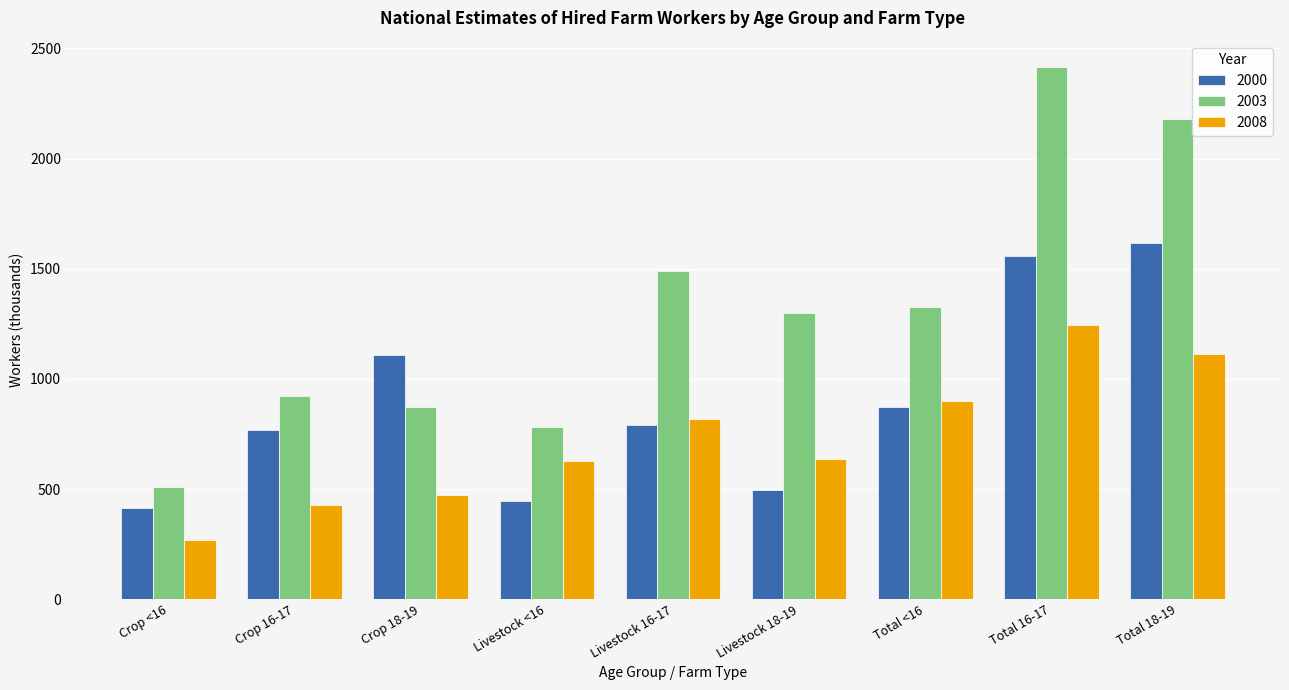

What position from the right is Total 18-19?

1